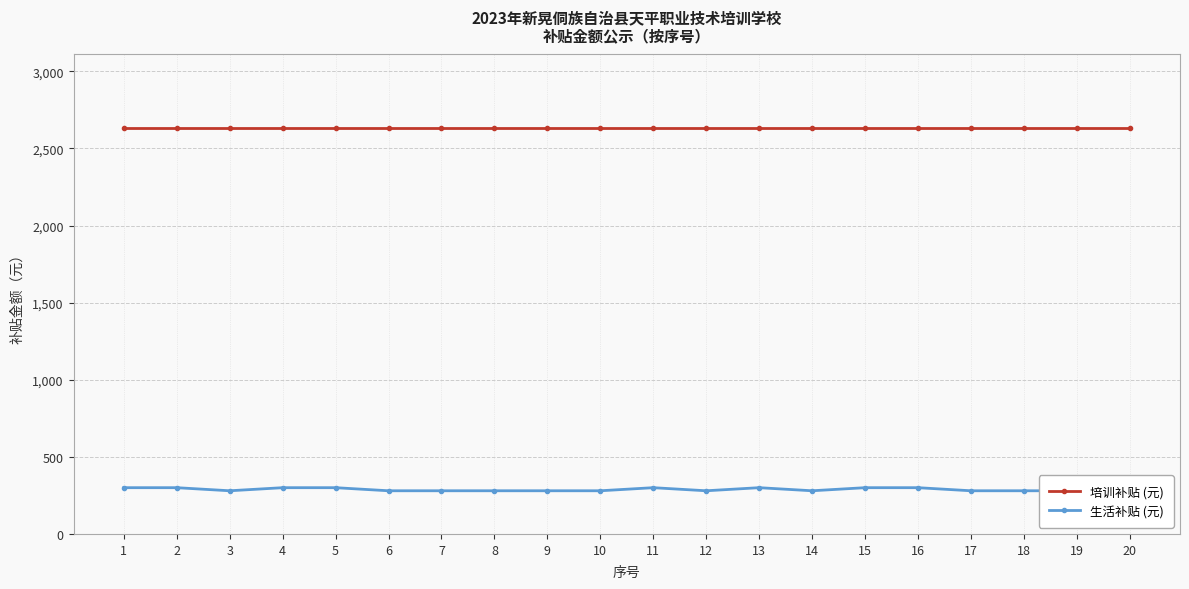

True or false: 培训补贴 (元) has a value of 1000 at 18.

False